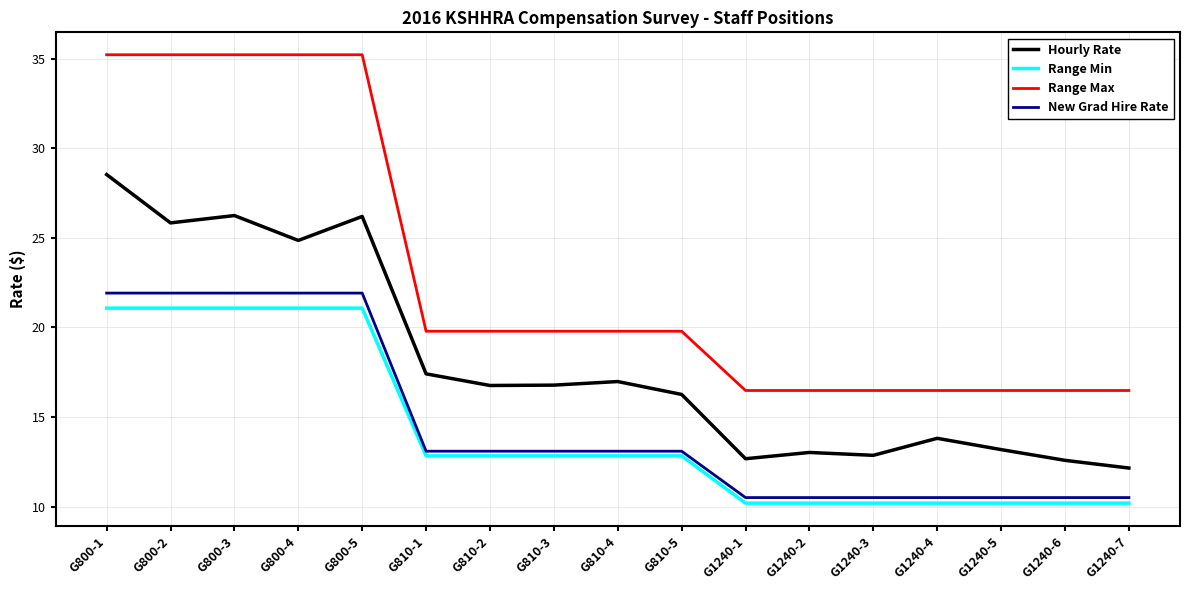

What are all the series names shown in the legend?

Hourly Rate, Range Min, Range Max, New Grad Hire Rate